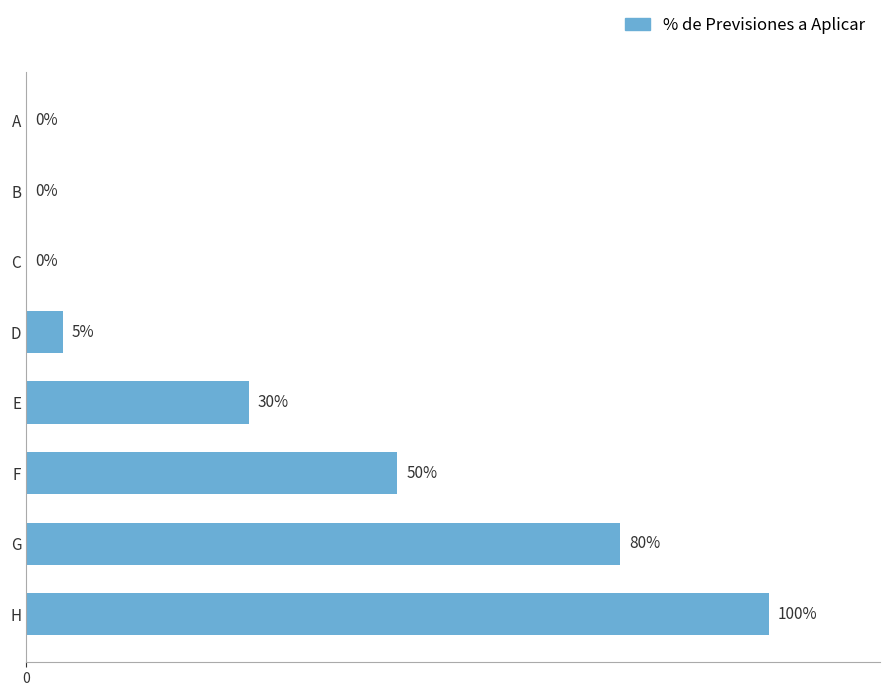

Between G and H, which is larger?

H